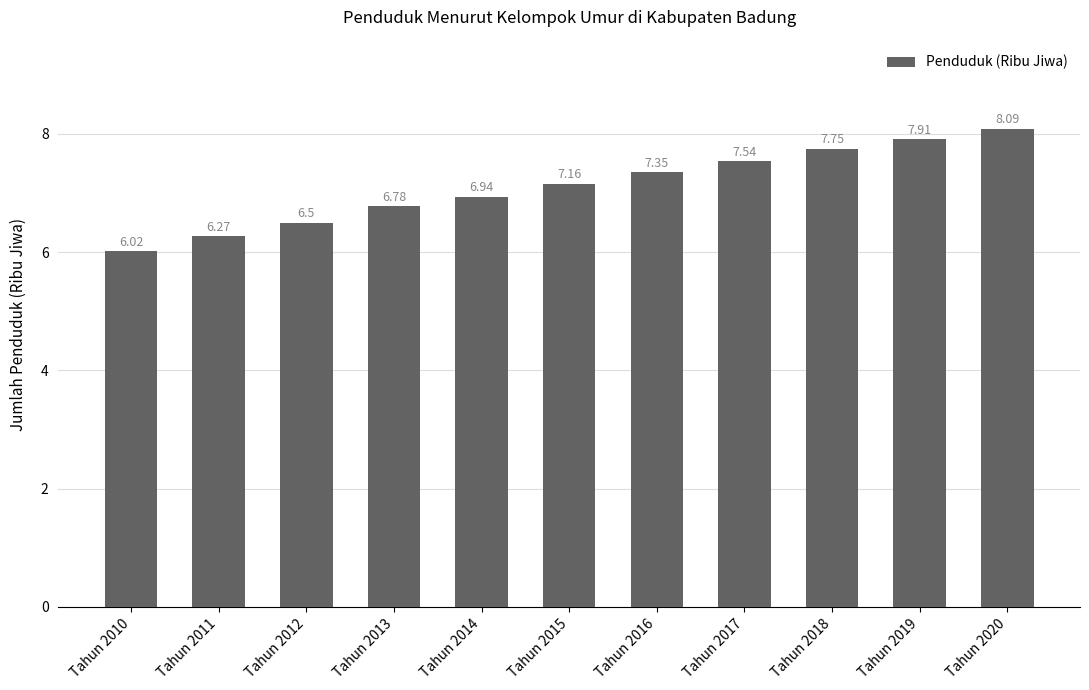

Rank the categories by value from lowest to highest.

Tahun 2010, Tahun 2011, Tahun 2012, Tahun 2013, Tahun 2014, Tahun 2015, Tahun 2016, Tahun 2017, Tahun 2018, Tahun 2019, Tahun 2020